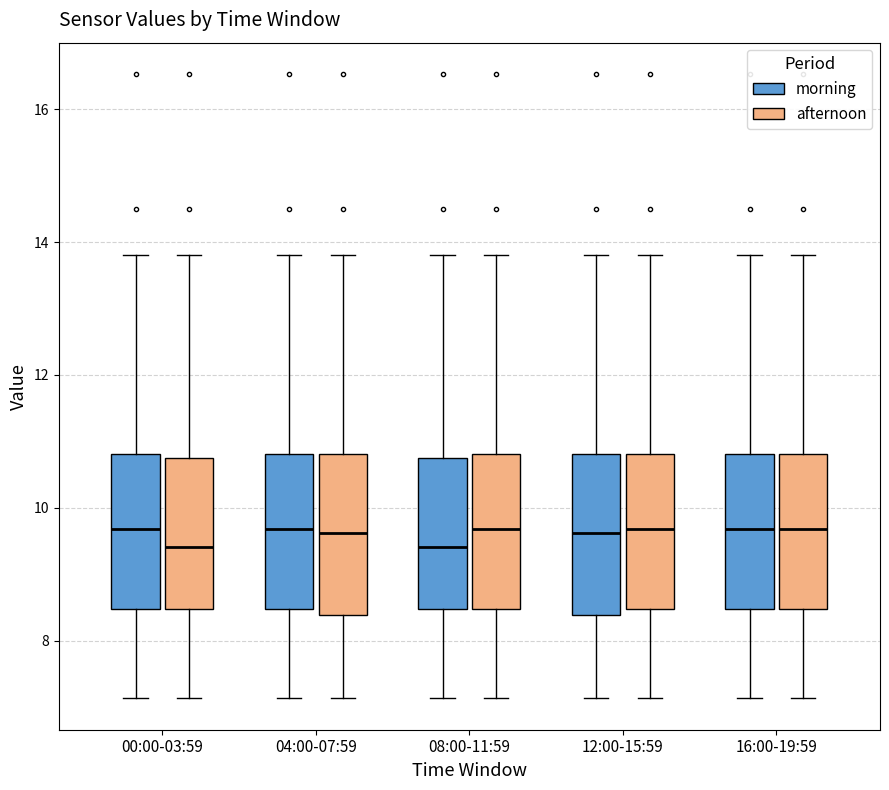

Reading left to right, read every box against the y-axis: the position of its median line, the range the box covers, and the ends of its whiskers. The values are not printed on the chart, so give them approximately, as read against the axis.

00:00-03:59 (morning): median 9.6, box 8.4 to 10.8, whiskers 7.2 to 13.8
00:00-03:59 (afternoon): median 9.4, box 8.4 to 10.8, whiskers 7.2 to 13.8
04:00-07:59 (morning): median 9.6, box 8.4 to 10.8, whiskers 7.2 to 13.8
04:00-07:59 (afternoon): median 9.6, box 8.4 to 10.8, whiskers 7.2 to 13.8
08:00-11:59 (morning): median 9.4, box 8.4 to 10.8, whiskers 7.2 to 13.8
08:00-11:59 (afternoon): median 9.6, box 8.4 to 10.8, whiskers 7.2 to 13.8
12:00-15:59 (morning): median 9.6, box 8.4 to 10.8, whiskers 7.2 to 13.8
12:00-15:59 (afternoon): median 9.6, box 8.4 to 10.8, whiskers 7.2 to 13.8
16:00-19:59 (morning): median 9.6, box 8.4 to 10.8, whiskers 7.2 to 13.8
16:00-19:59 (afternoon): median 9.6, box 8.4 to 10.8, whiskers 7.2 to 13.8